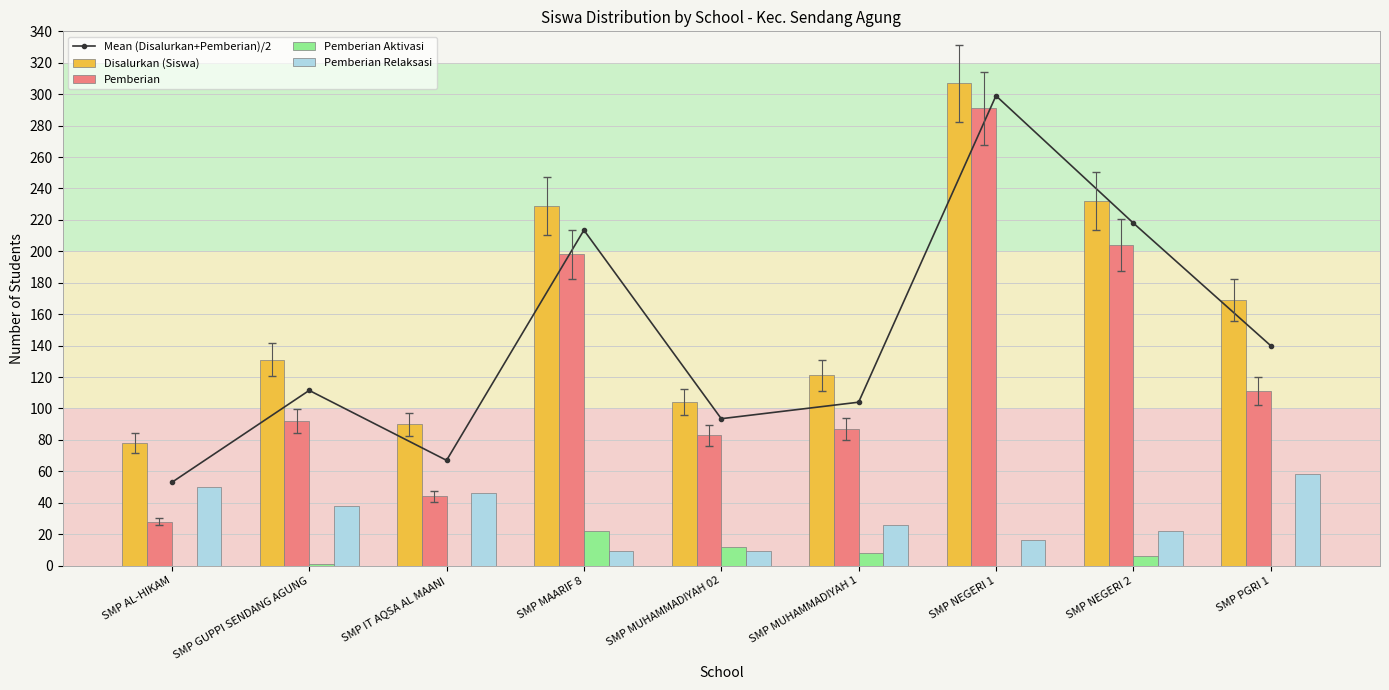

At which label is Pemberian Aktivasi closest to 11?

SMP MUHAMMADIYAH 02